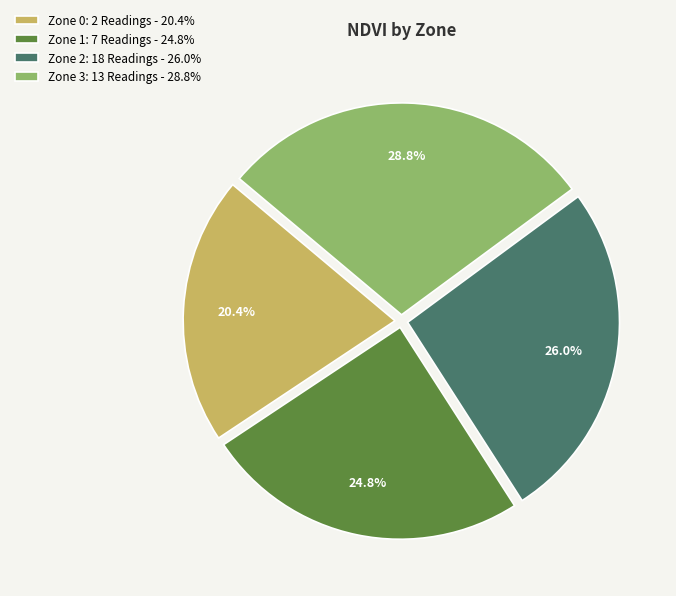

What percentage is NOT represented by Zone 1?

75.2%